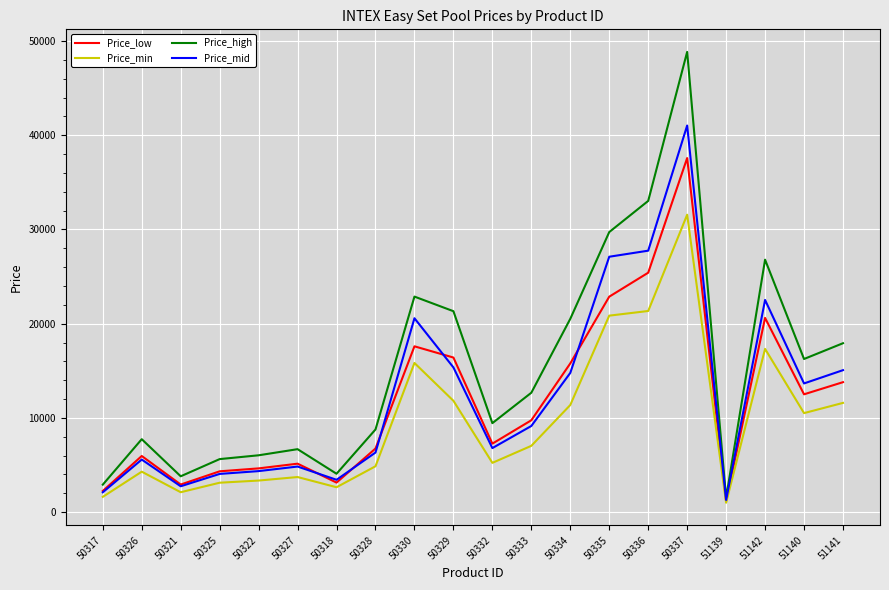

List the series in order of their peak value, highest first.

Price_high, Price_mid, Price_low, Price_min